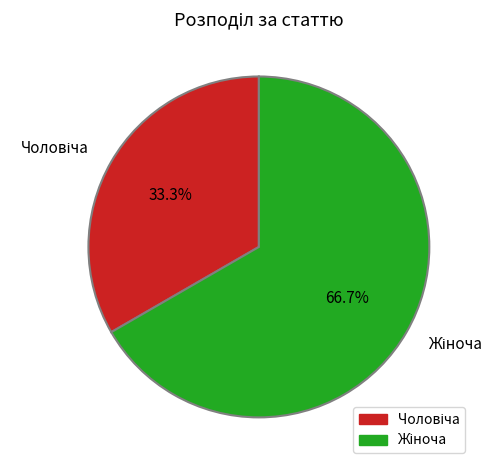

Is there a majority slice in this chart?

Yes